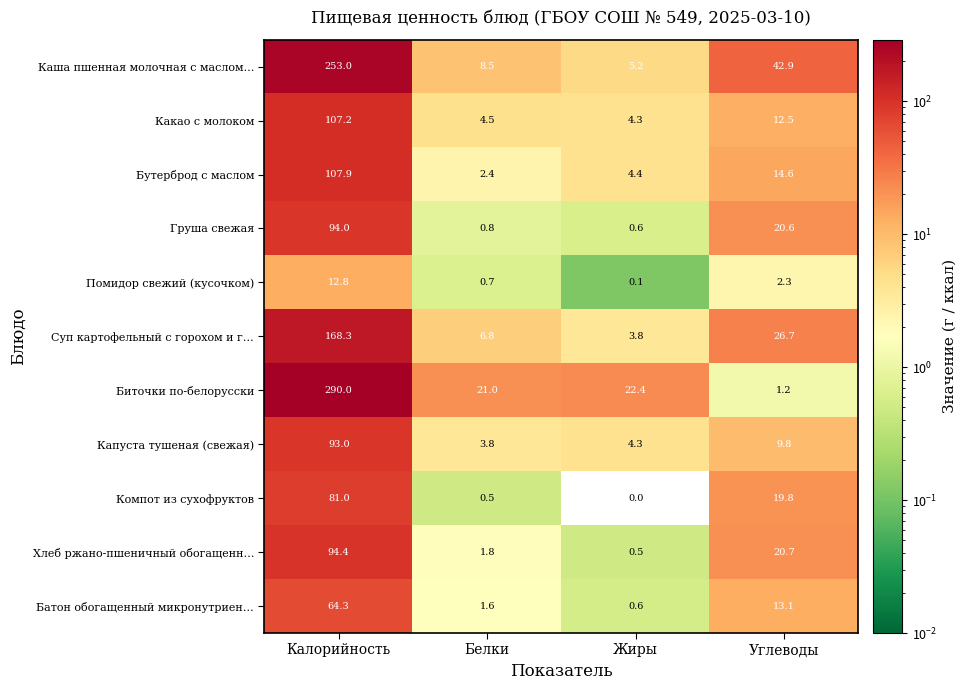

How many data points in Суп картофельный с горохом и г… are less than 26?

2